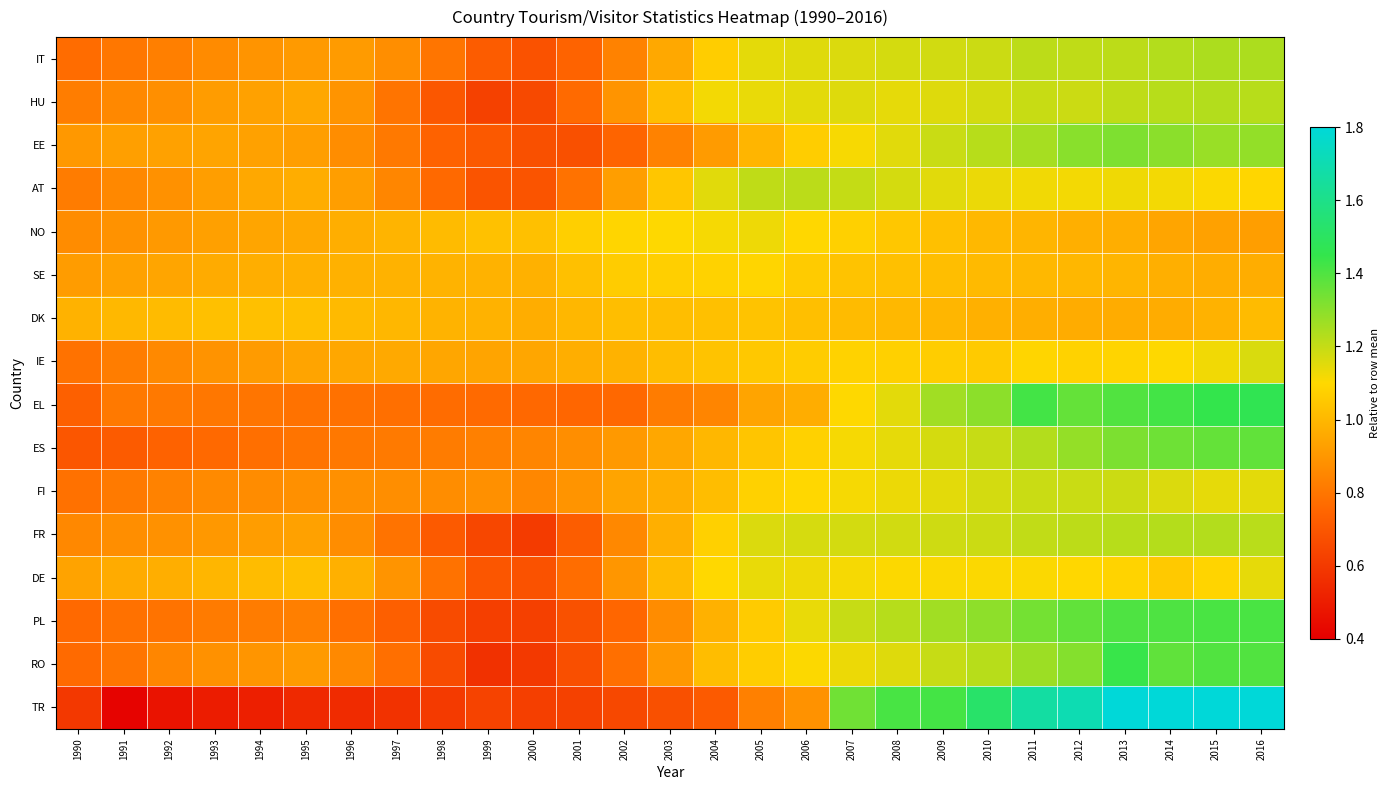

What is the total value across all series at 1993?

14.0